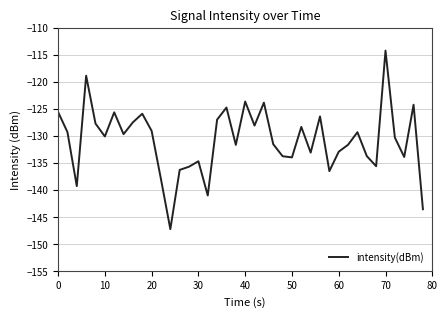

How many interior local valleys (lower than both neighbors) does the data have?

12